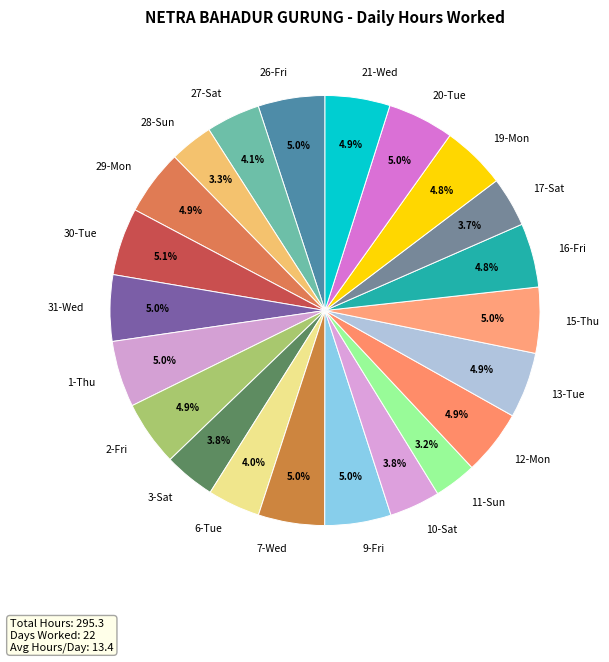

To the nearest percent, what is the difference between the 6-Tue and 15-Thu slice percentages?

1%